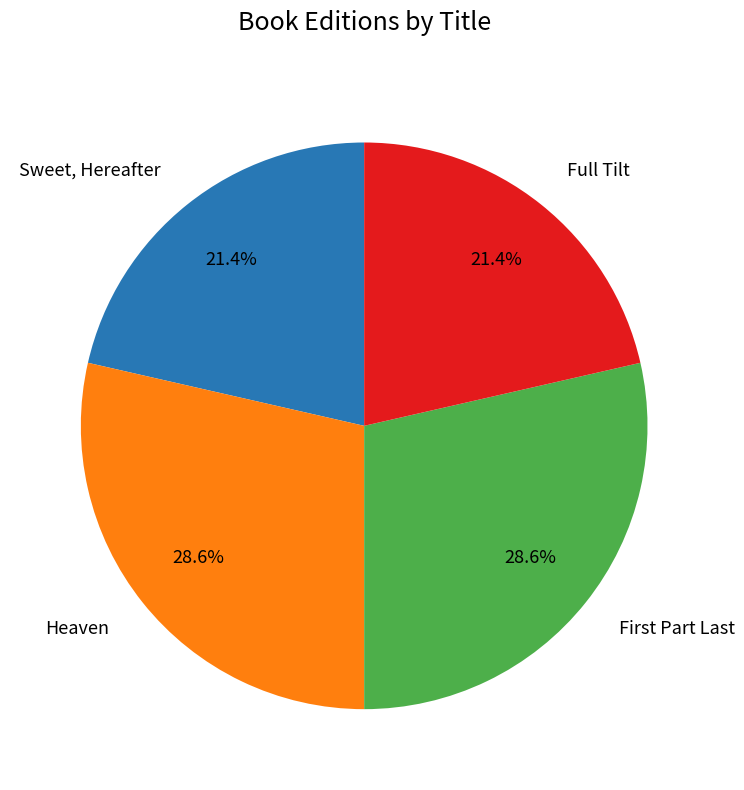

Does any single category account for the majority?

No